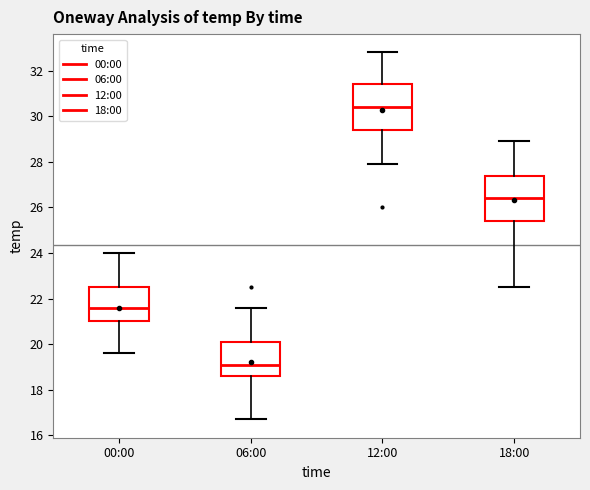

Reading left to right, read every box against the y-axis: the position of its median line, the range the box covers, and the ends of its whiskers. The values are not printed on the chart, so give them approximately, as read against the axis.

00:00: median 21.6, box 21.0 to 22.6, whiskers 19.6 to 24.0
06:00: median 19.2, box 18.6 to 20.2, whiskers 16.8 to 21.6
12:00: median 30.4, box 29.4 to 31.4, whiskers 28.0 to 32.8
18:00: median 26.4, box 25.4 to 27.4, whiskers 22.6 to 29.0